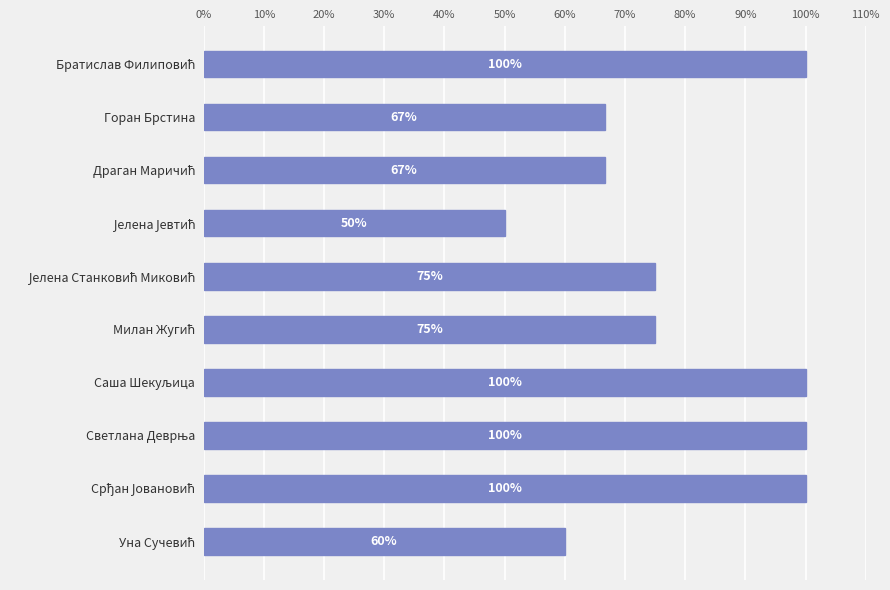

What is the minimum value shown in the chart?

50.0